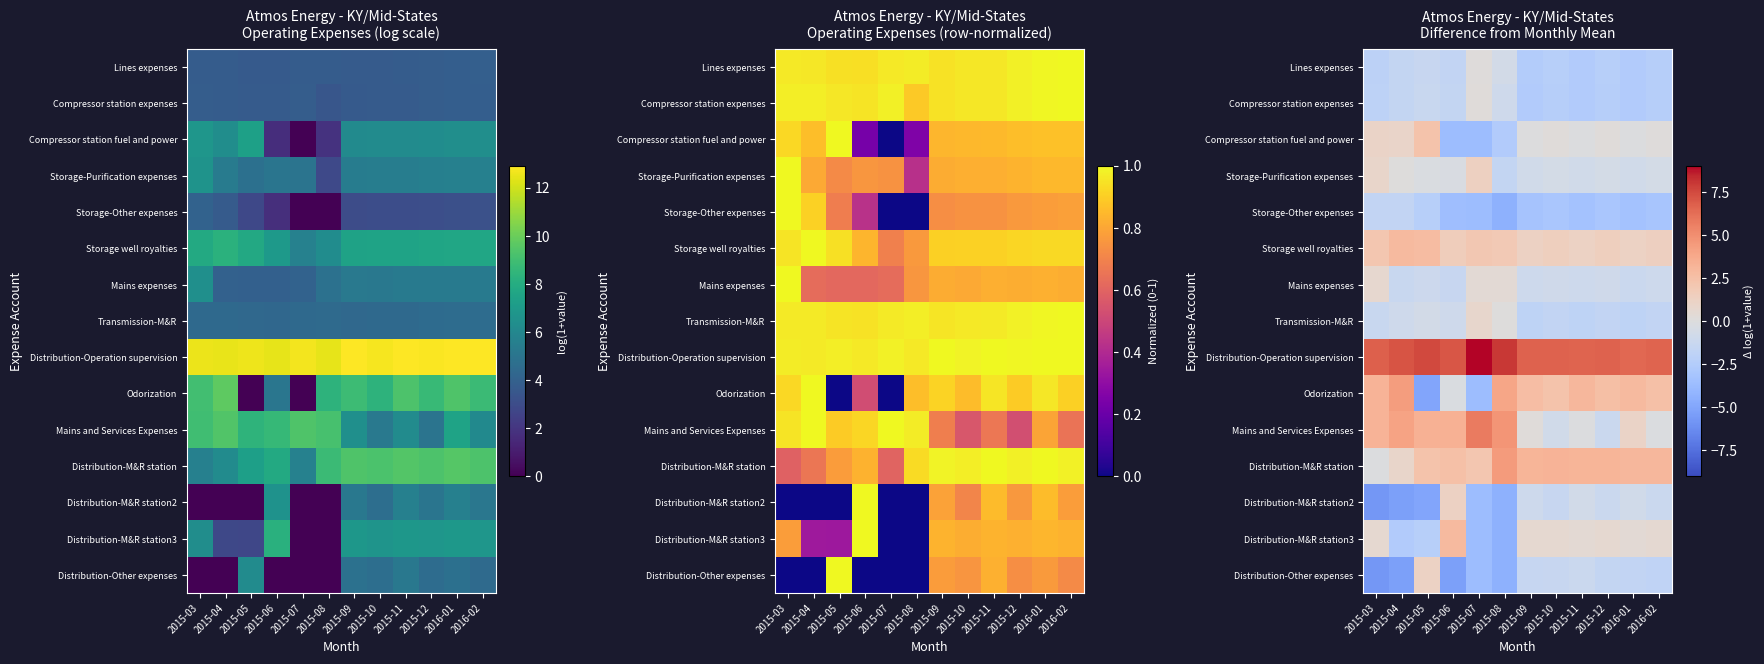

At how many categories does at least one series exceed 0?

12